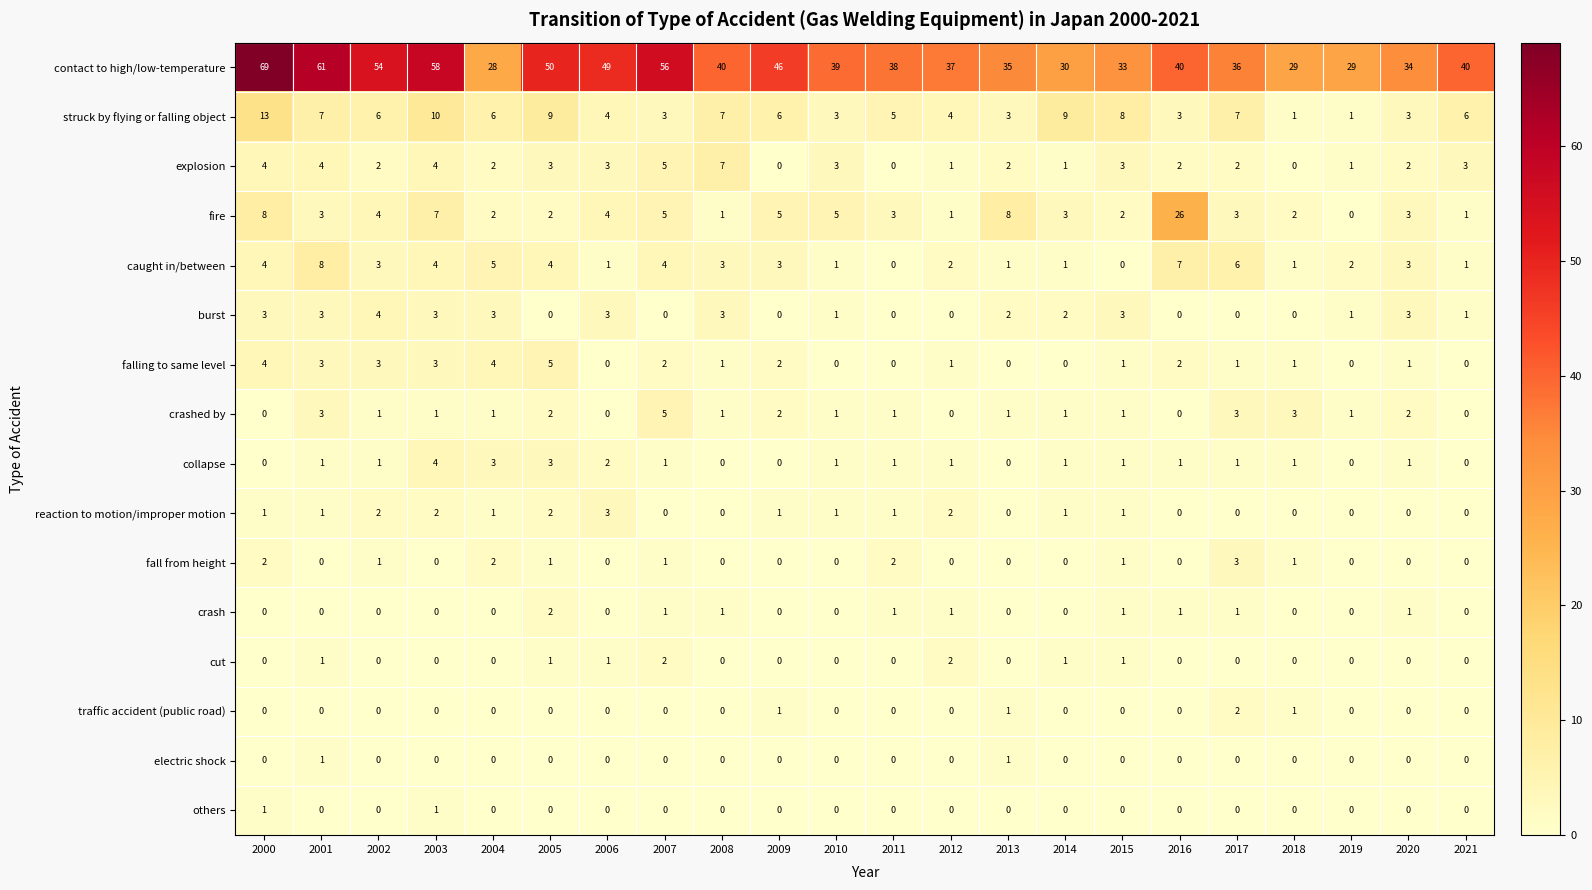

What is the maximum value shown in the chart?

69